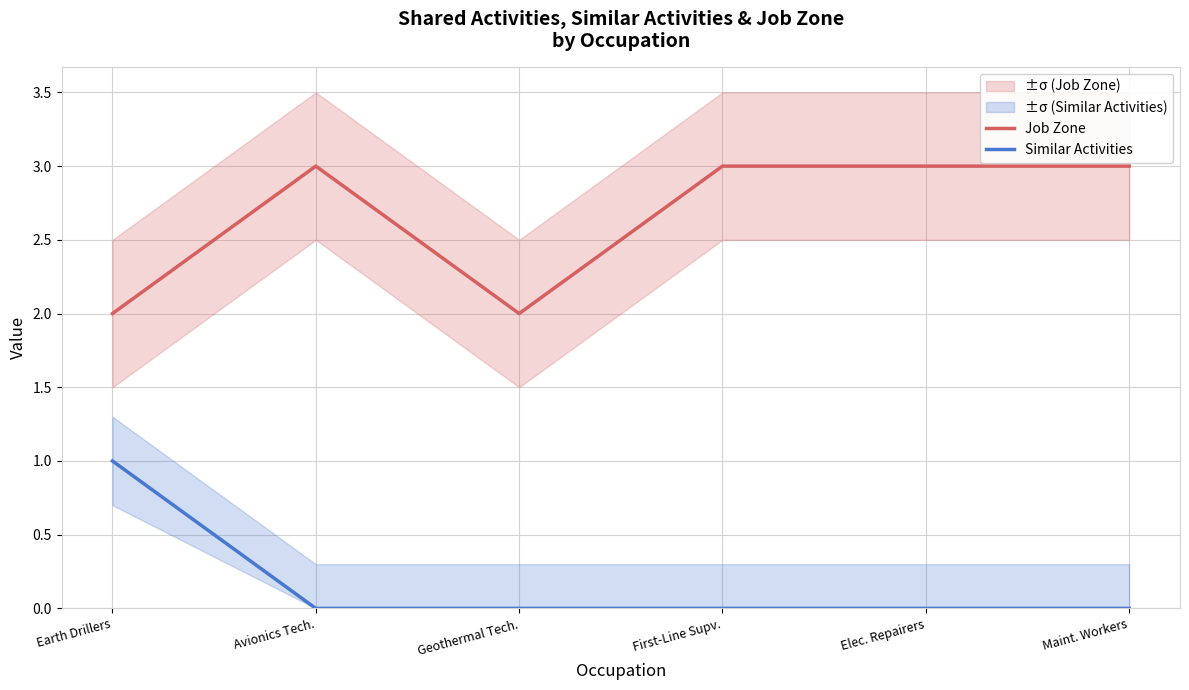

At Geothermal Tech., list the series in order from smallest to largest.

Similar Activities, Job Zone